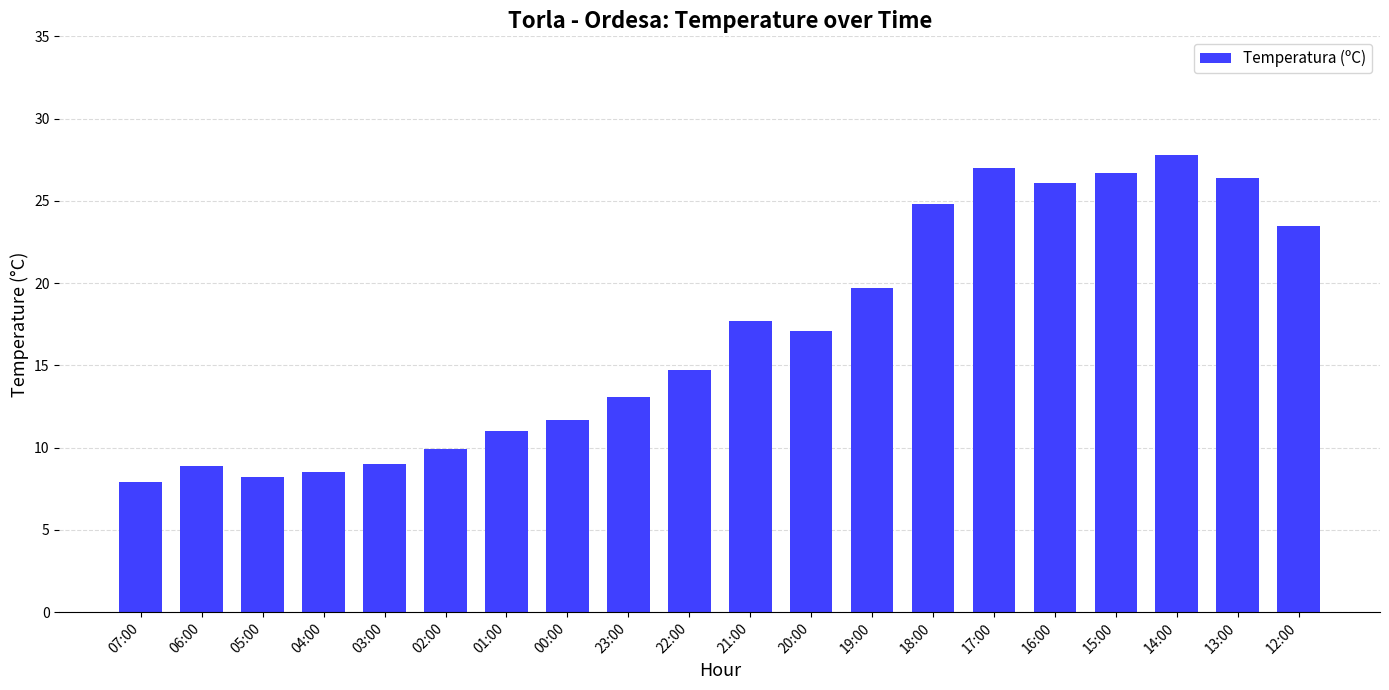

Approximately how many times larger is the value at 23:00 compared to 17:00?

0.5